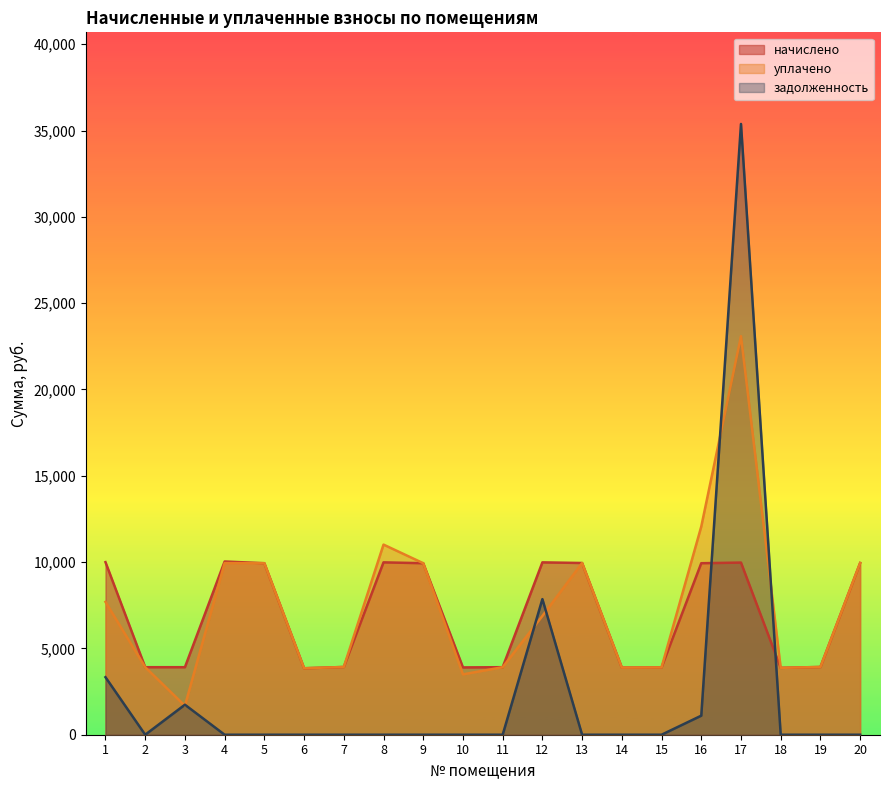

How many values in the начислено series exceed 9936?

7